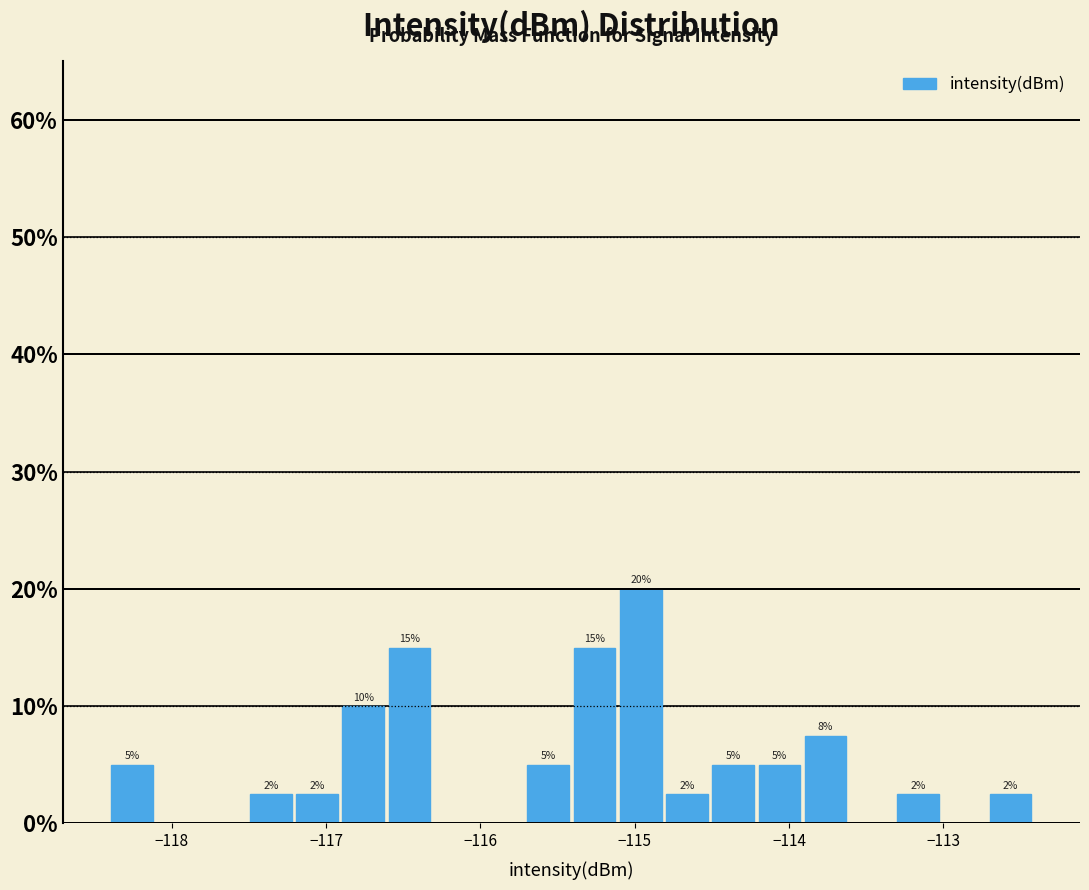

Read against the x-axis, roughly where is the centre of the tallest bar?

-115.0